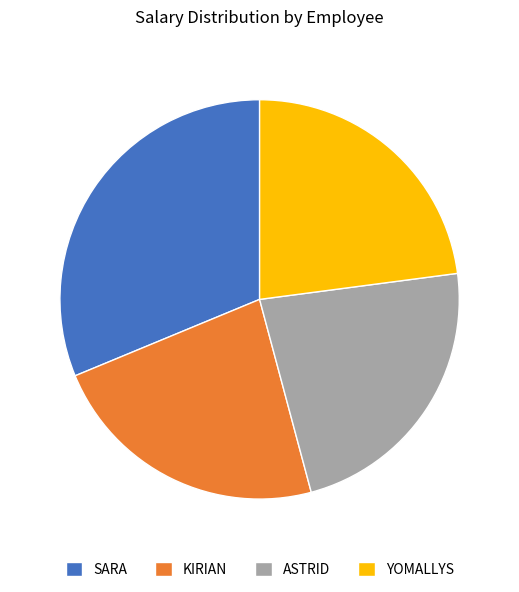

Is it true that ASTRID is 23% of the pie?

True